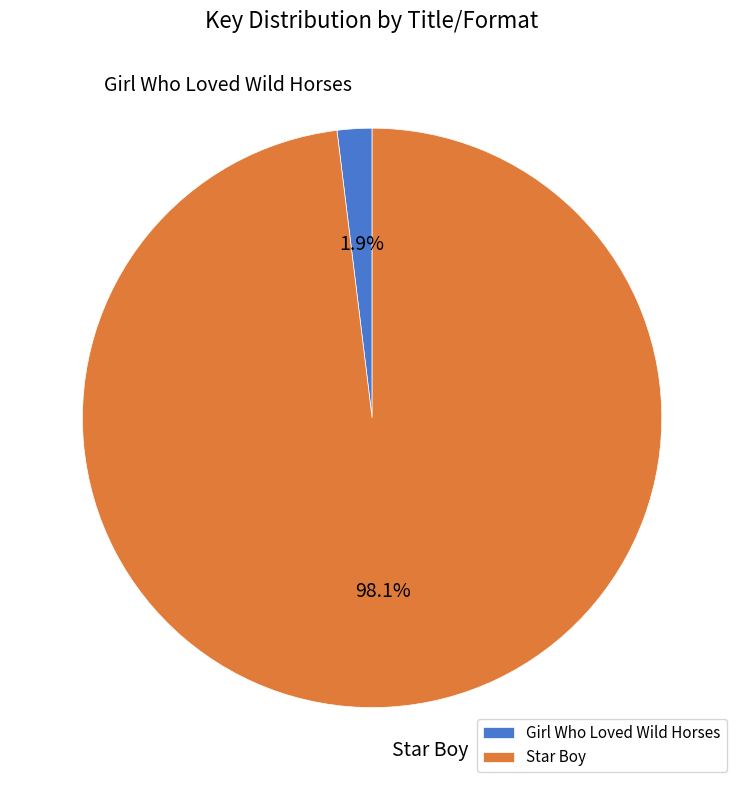

Between Girl Who Loved Wild Horses and Star Boy, which is larger?

Star Boy